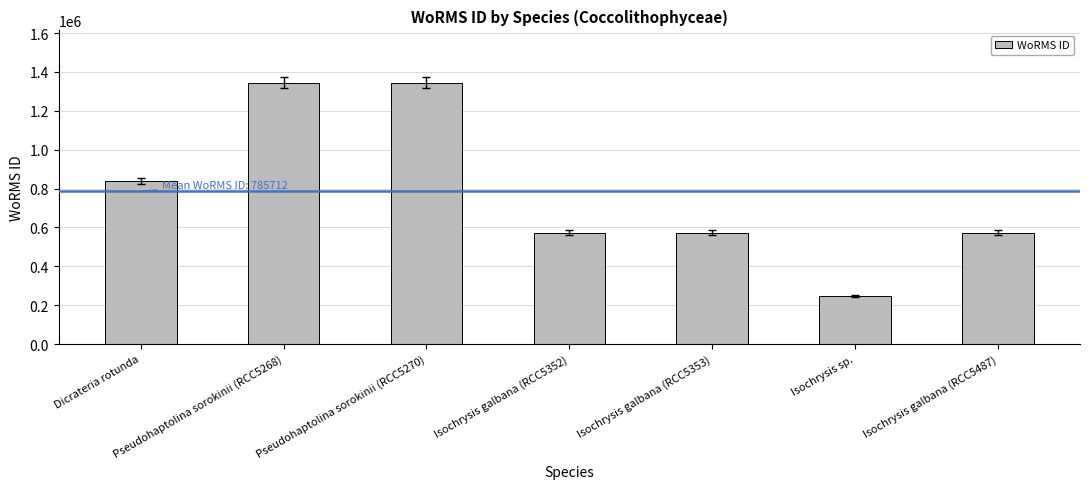

Read the value at Pseudohaptolina sorokinii (RCC5268).

1345048